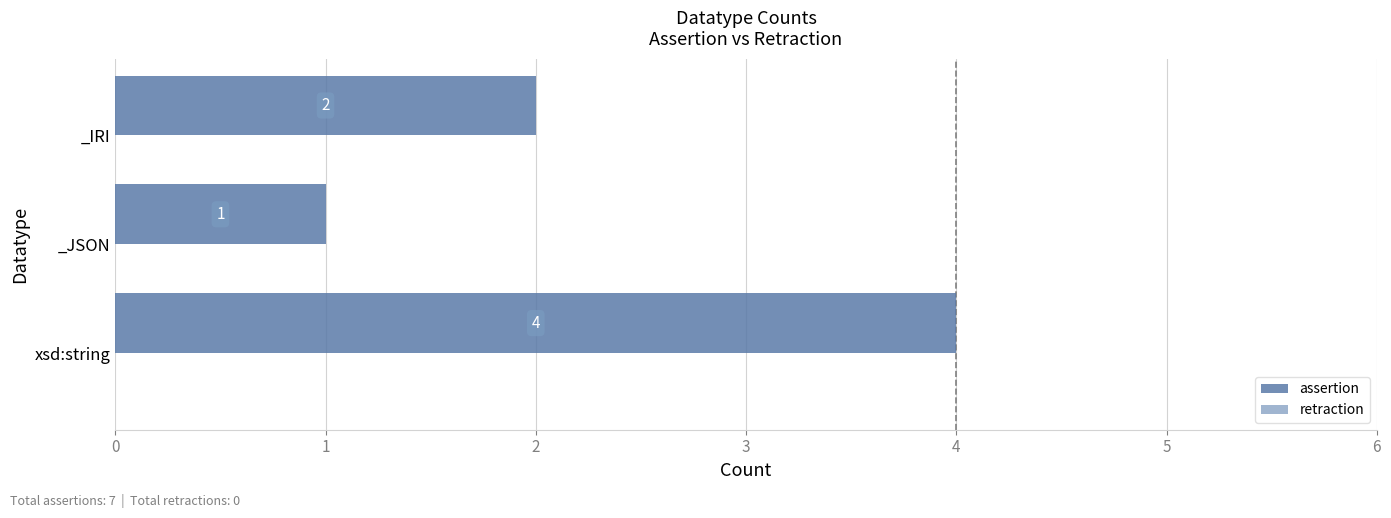

Reading bottom to top, transcribe all the data shown in this chart.

xsd:string=4	_JSON=1	_IRI=2